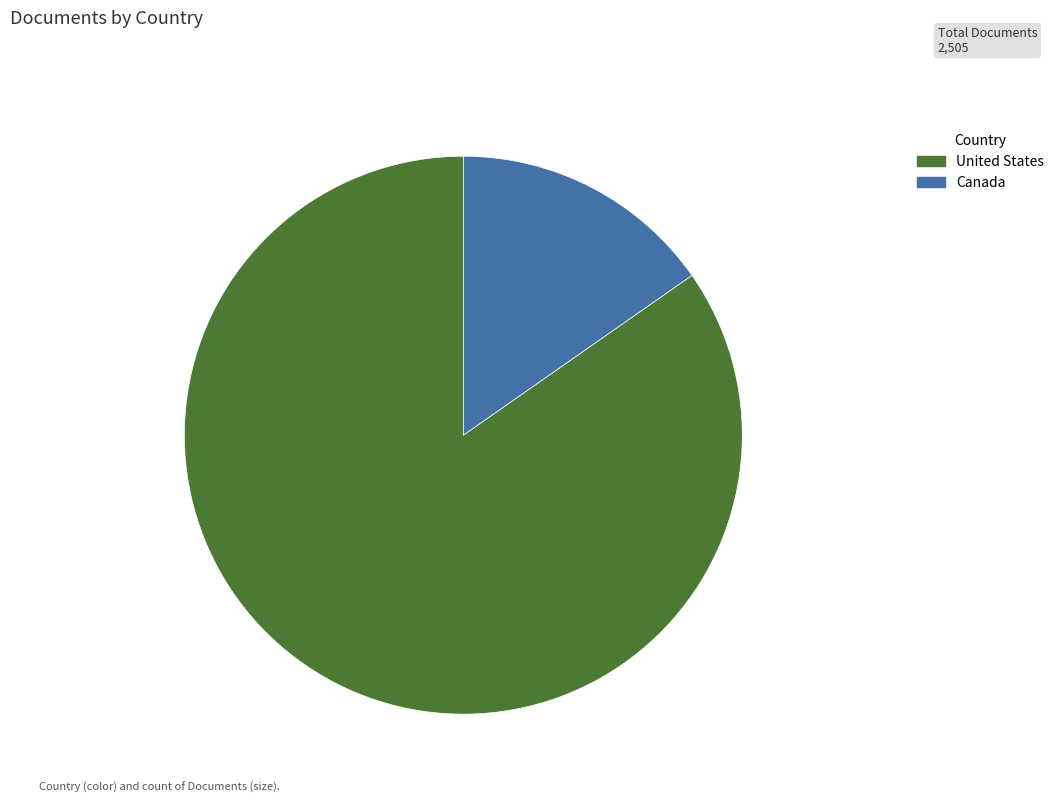

Is there a majority slice in this chart?

Yes